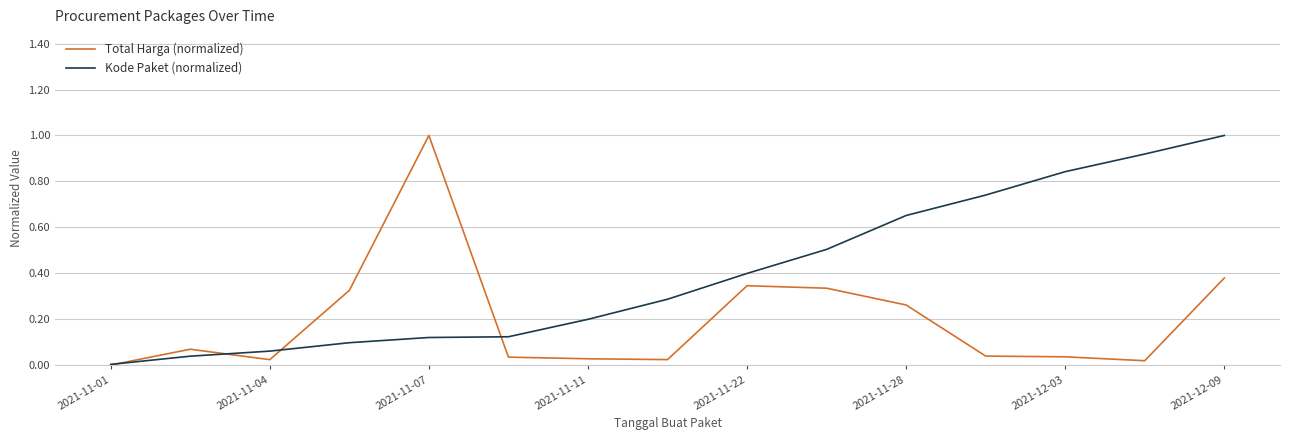

Which series has the largest total across all categories?

Kode Paket (normalized)